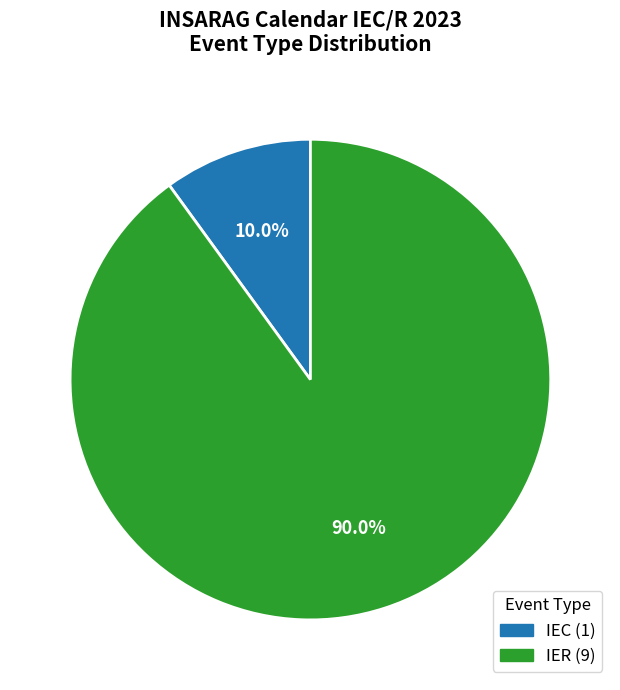

What is the smallest slice in the pie chart?

IEC